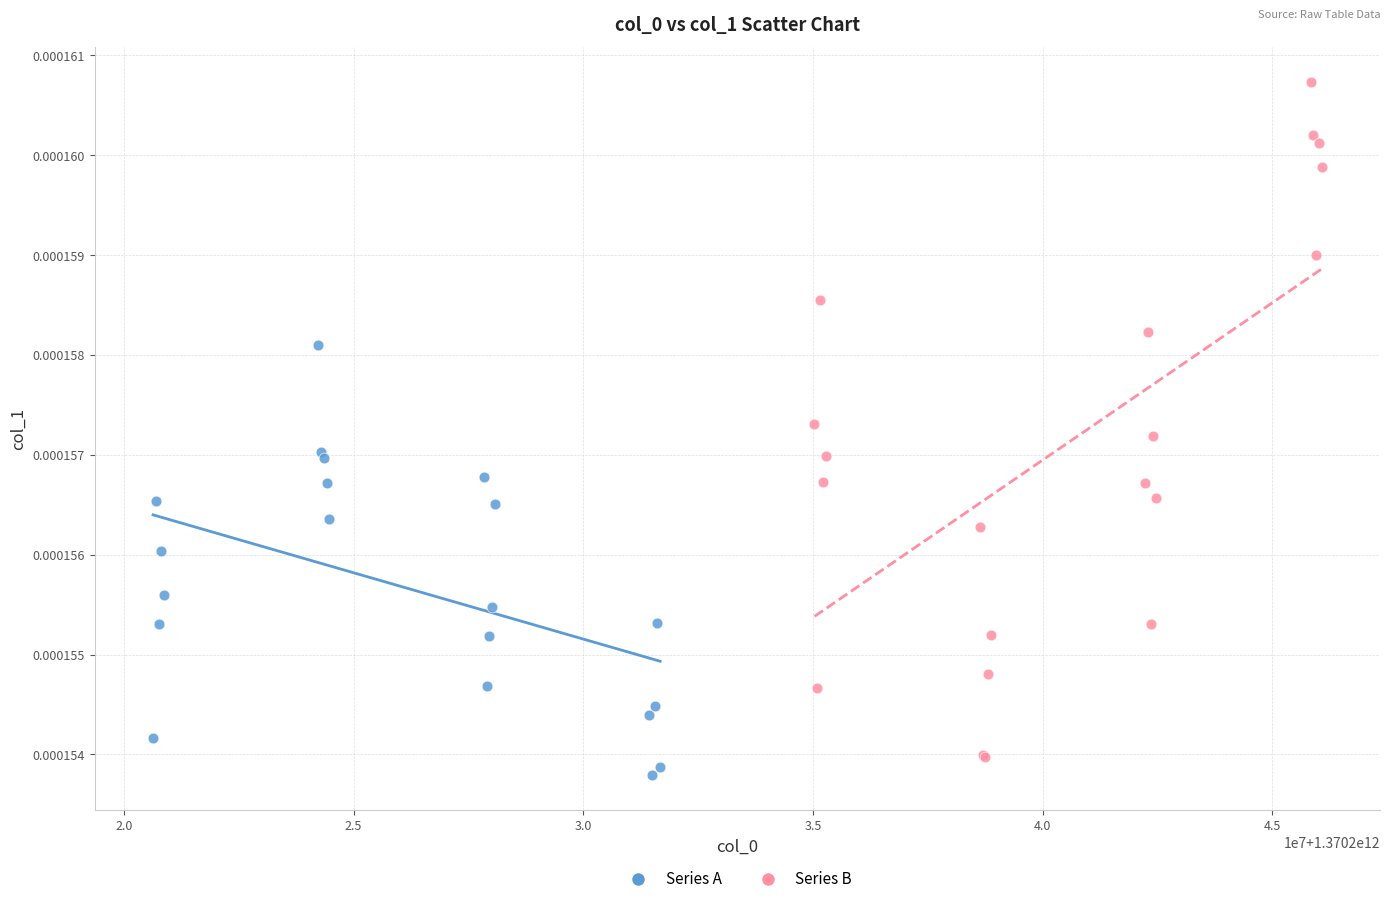

Which series reaches the maximum Y coordinate?

Series B